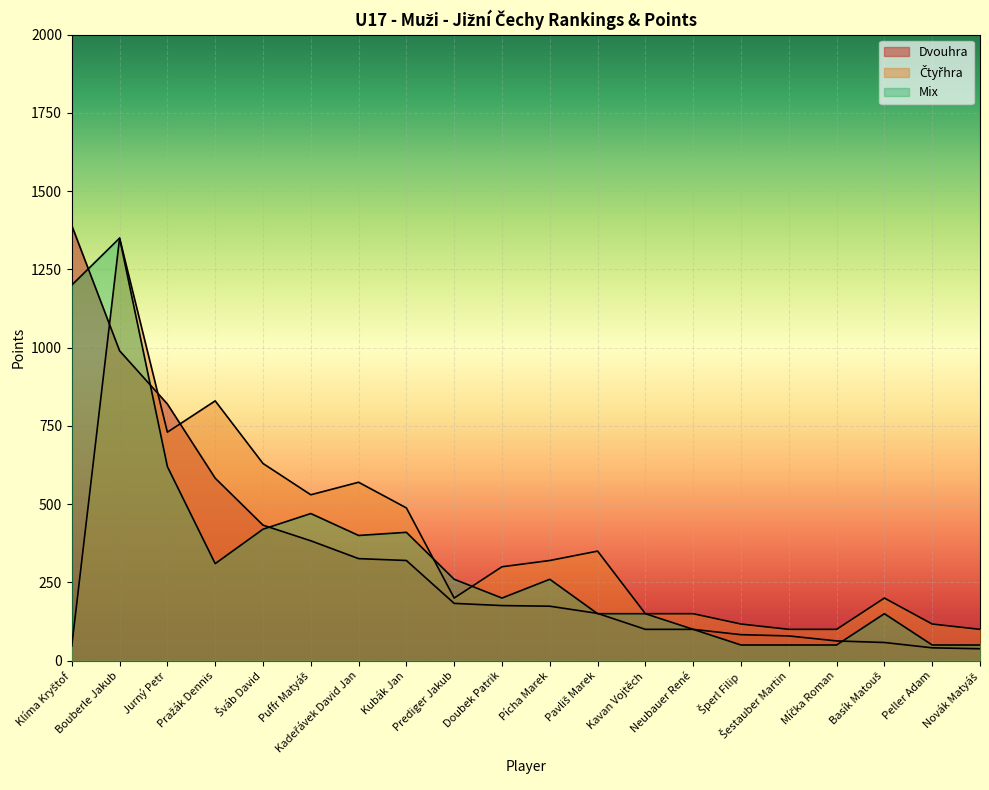

What is the smallest value displayed?

38